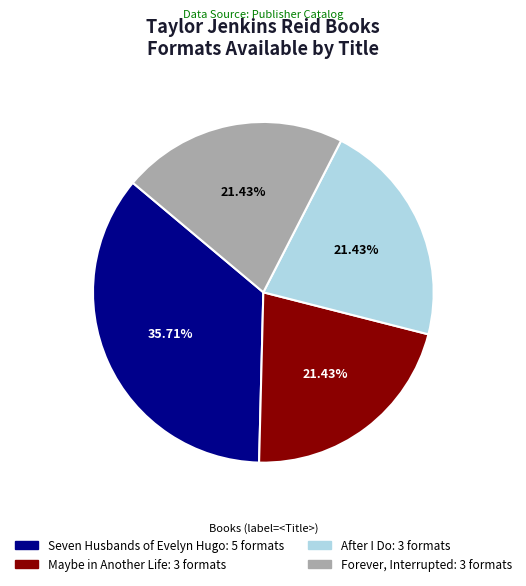

What percentage is NOT represented by After I Do?

78.6%